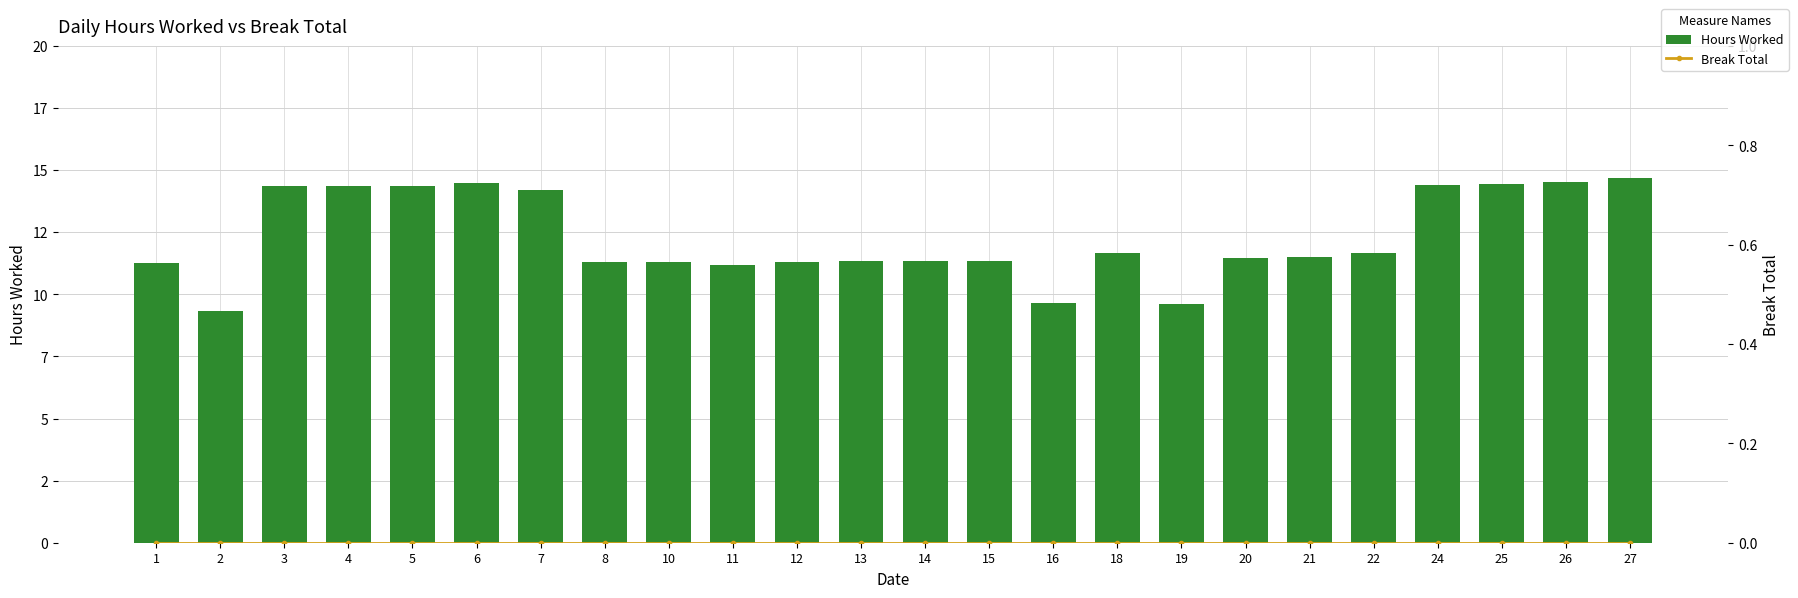

What are all the series names shown in the legend?

Hours Worked, Break Total